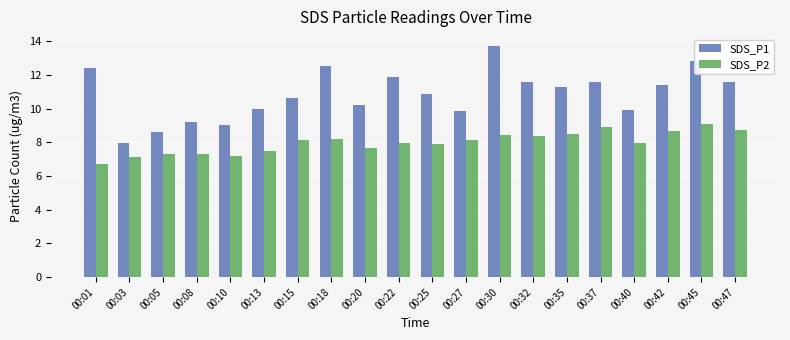

How many groups of bars are there?

20